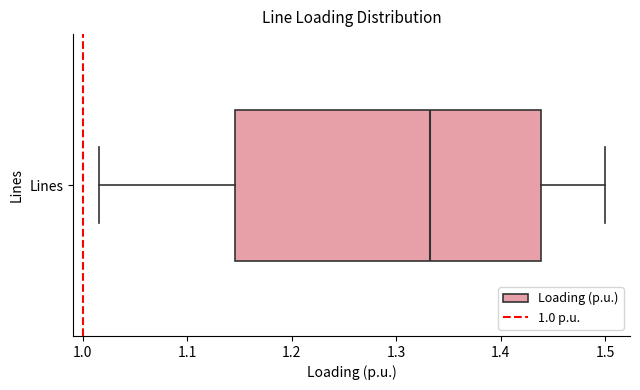

Transcribe this box plot: give where the median line is, the range the box spans, and where the two whiskers end, as read against the x-axis. The values are not printed on the chart, so give them approximately, as read against the axis.

median 1.33, box 1.15 to 1.44, whiskers 1.02 to 1.50